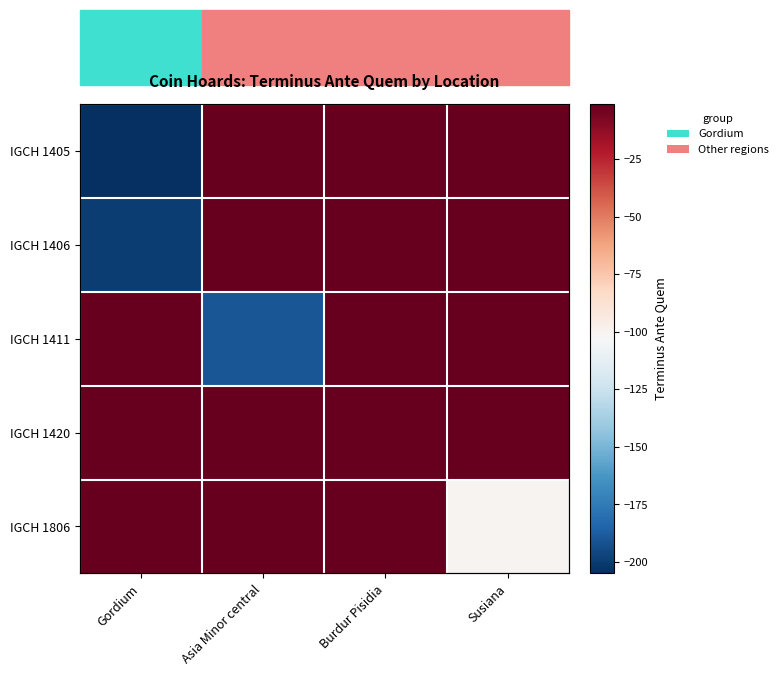

Rank the series at Gordium from highest to lowest value.

IGCH 1411, IGCH 1420, IGCH 1806, IGCH 1406, IGCH 1405